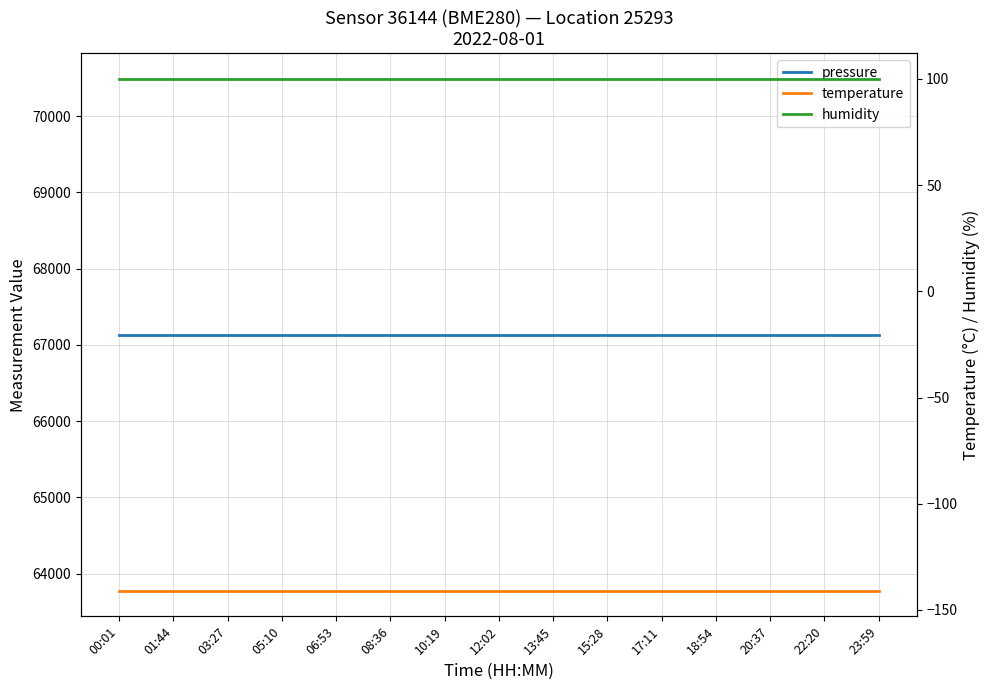

At how many categories does at least one series exceed 22978?

15